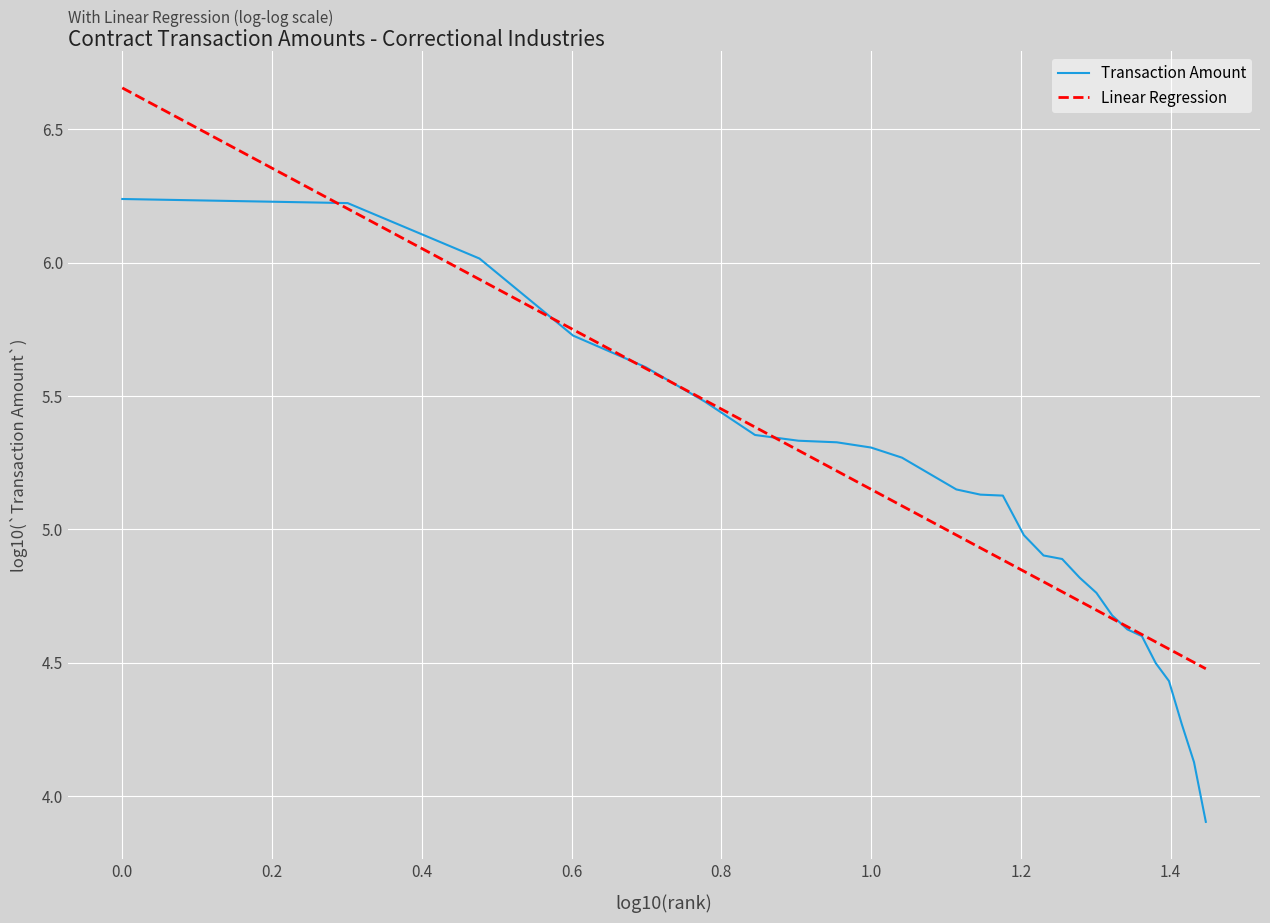

Which series has the widest spread of values?

Transaction Amount